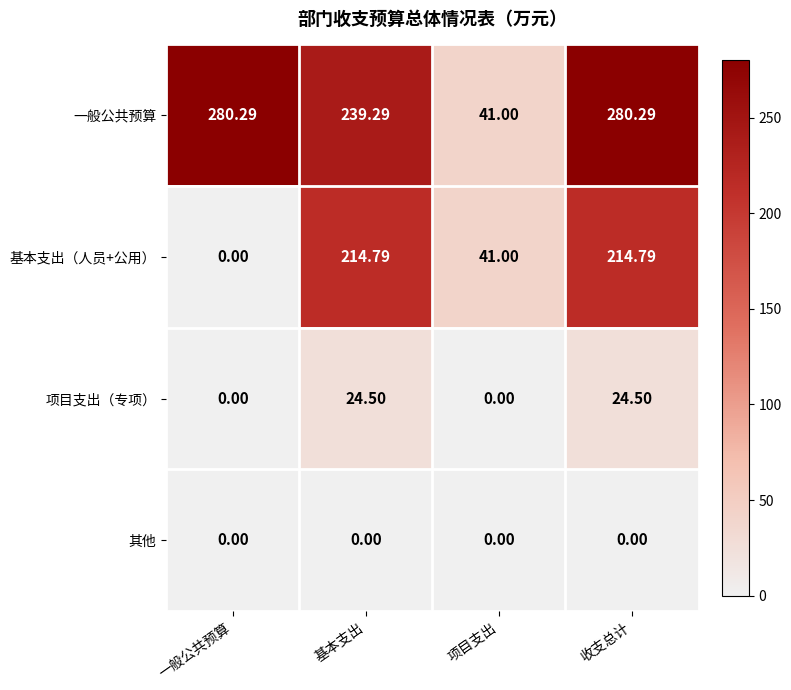

Where is 基本支出（人员+公用） nearest to the value 107?

项目支出